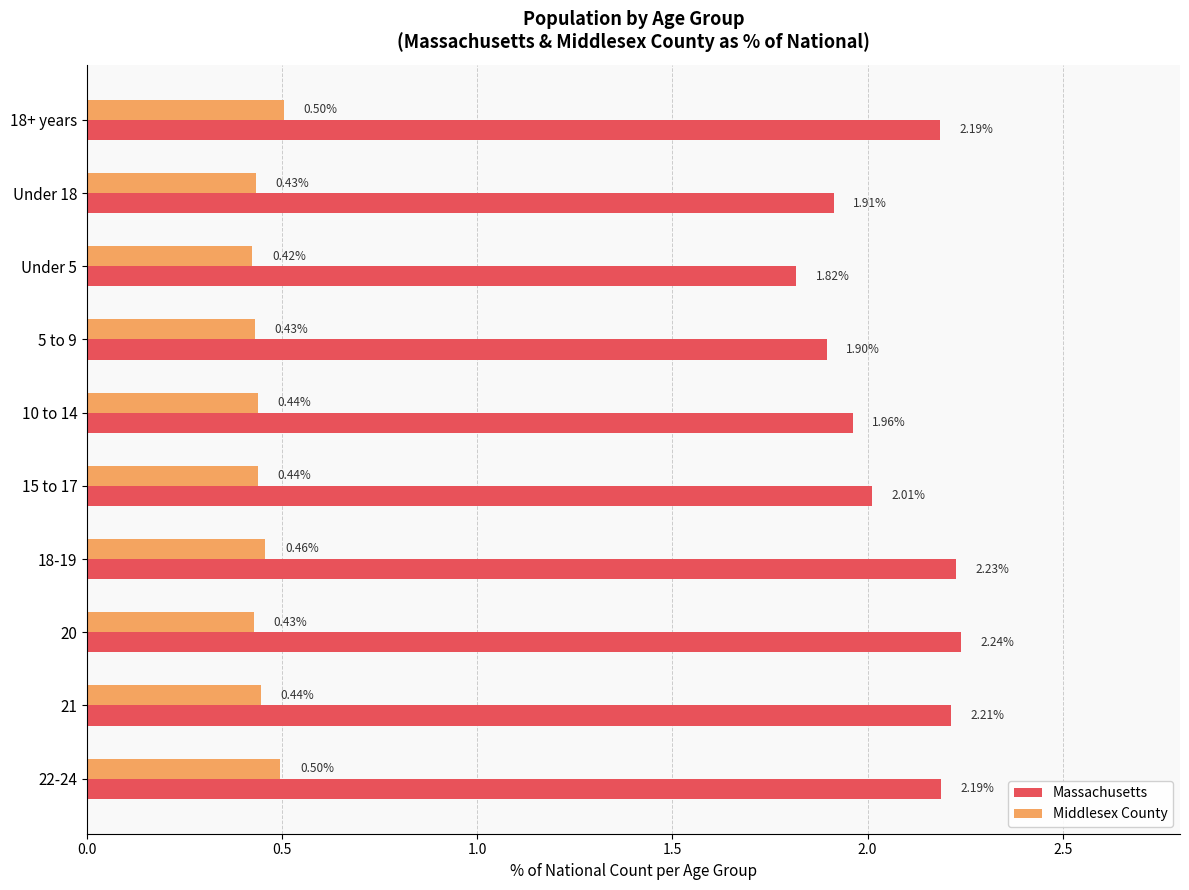

Between 5 to 9 and 21, which series saw the biggest shift?

Massachusetts